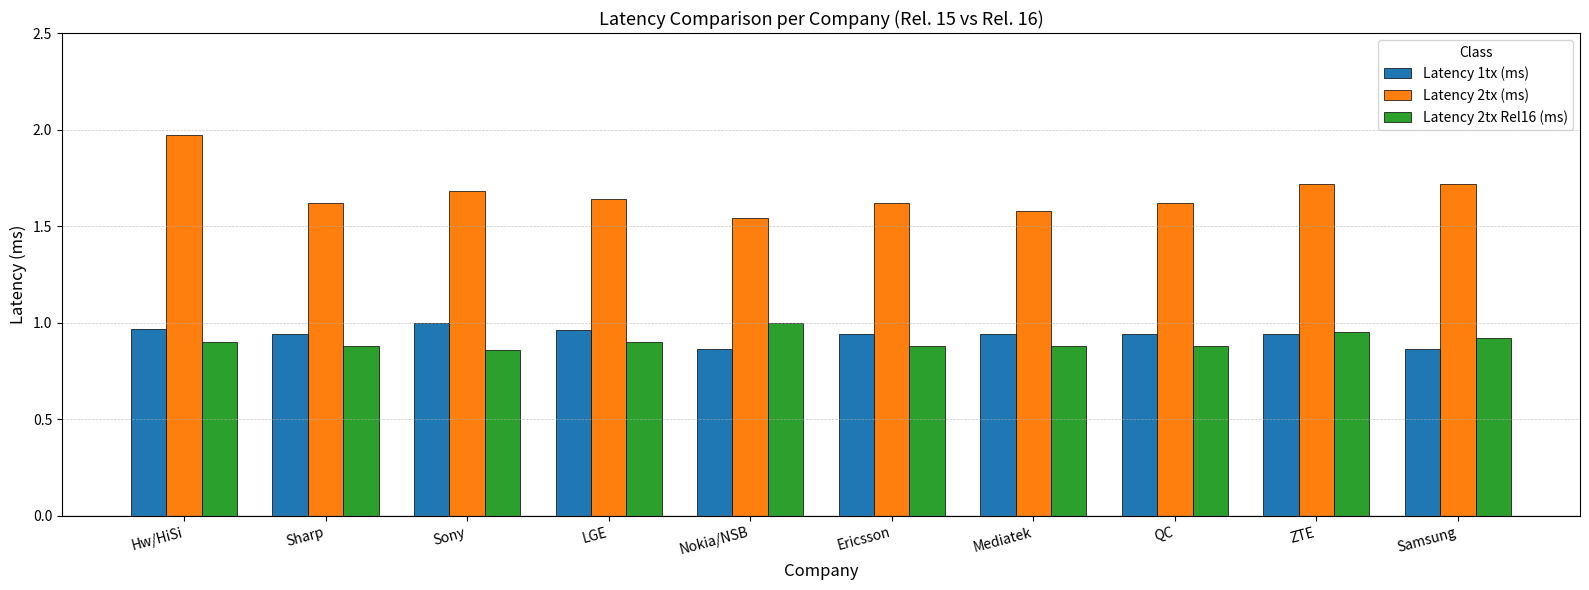

What is the label of the 3rd bar from the right?

QC